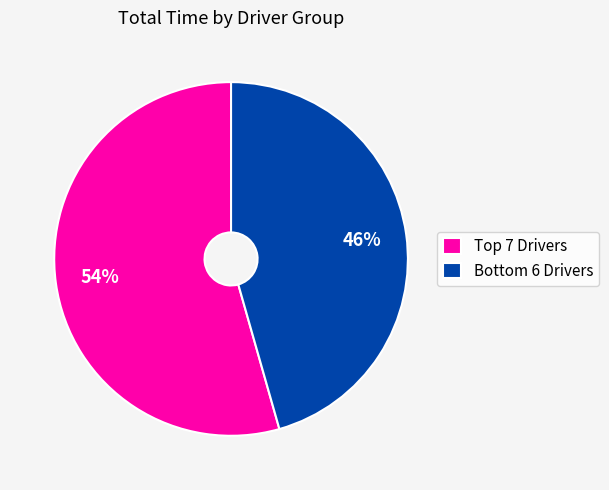

To the nearest percent, what is the average slice percentage?

50%